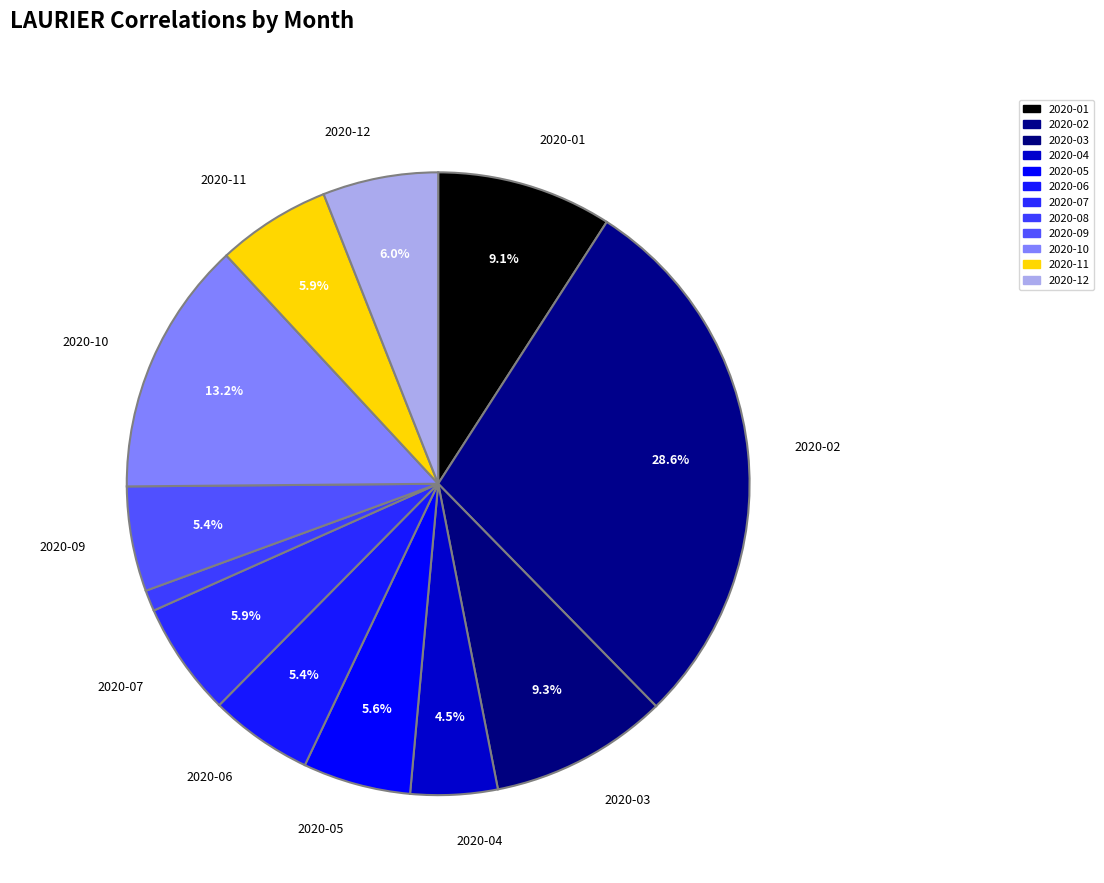

How many segments does this pie chart have?

12